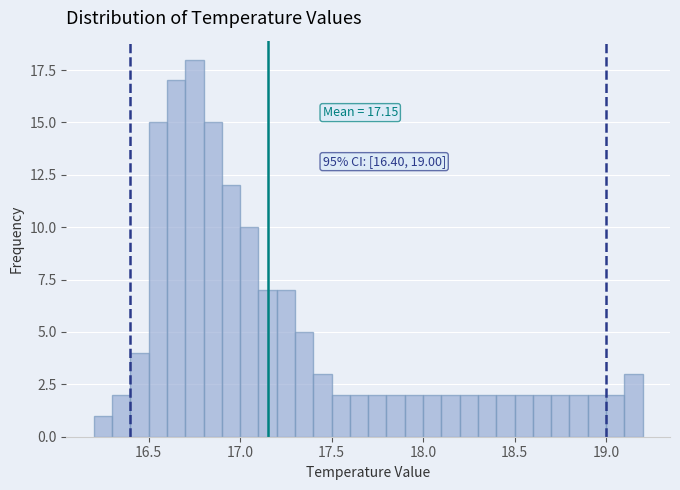

Read against the x-axis, roughly where is the centre of the tallest bar?

16.75